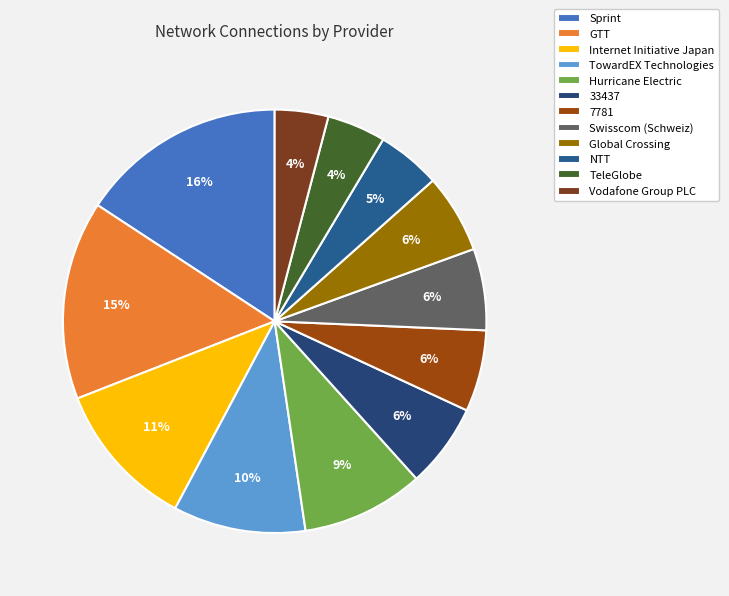

How many segments does this pie chart have?

12